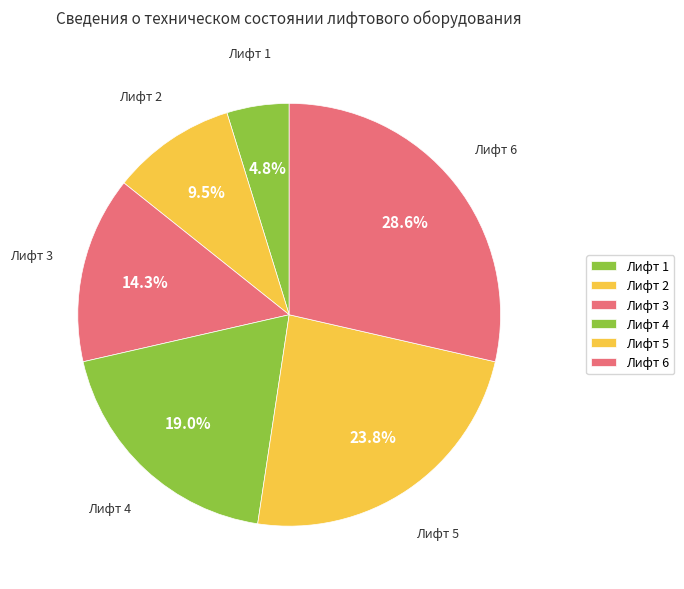

How many slices are in this pie chart?

6